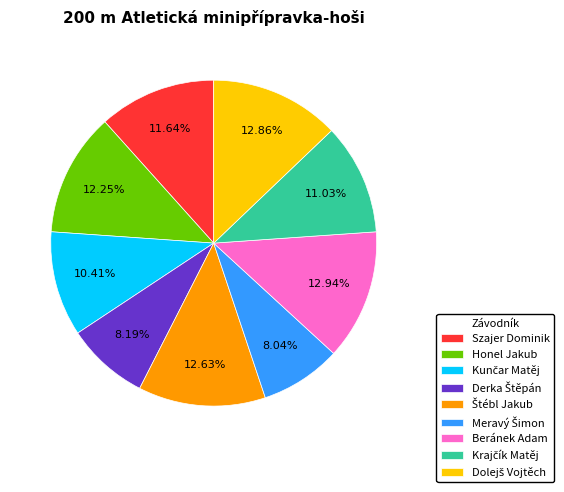

Does any single category account for the majority?

No